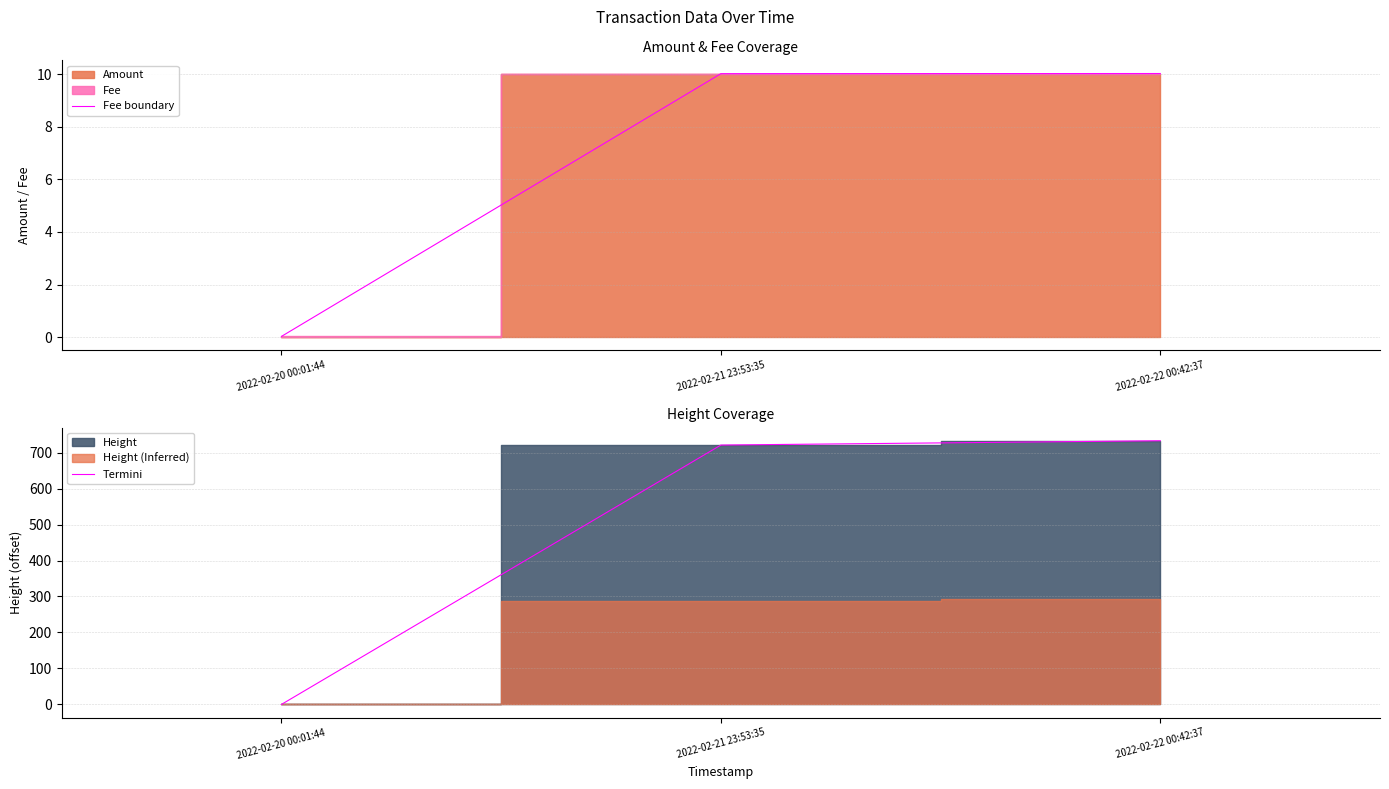

At which label does Termini first exceed 721?

2022-02-22 00:42:37